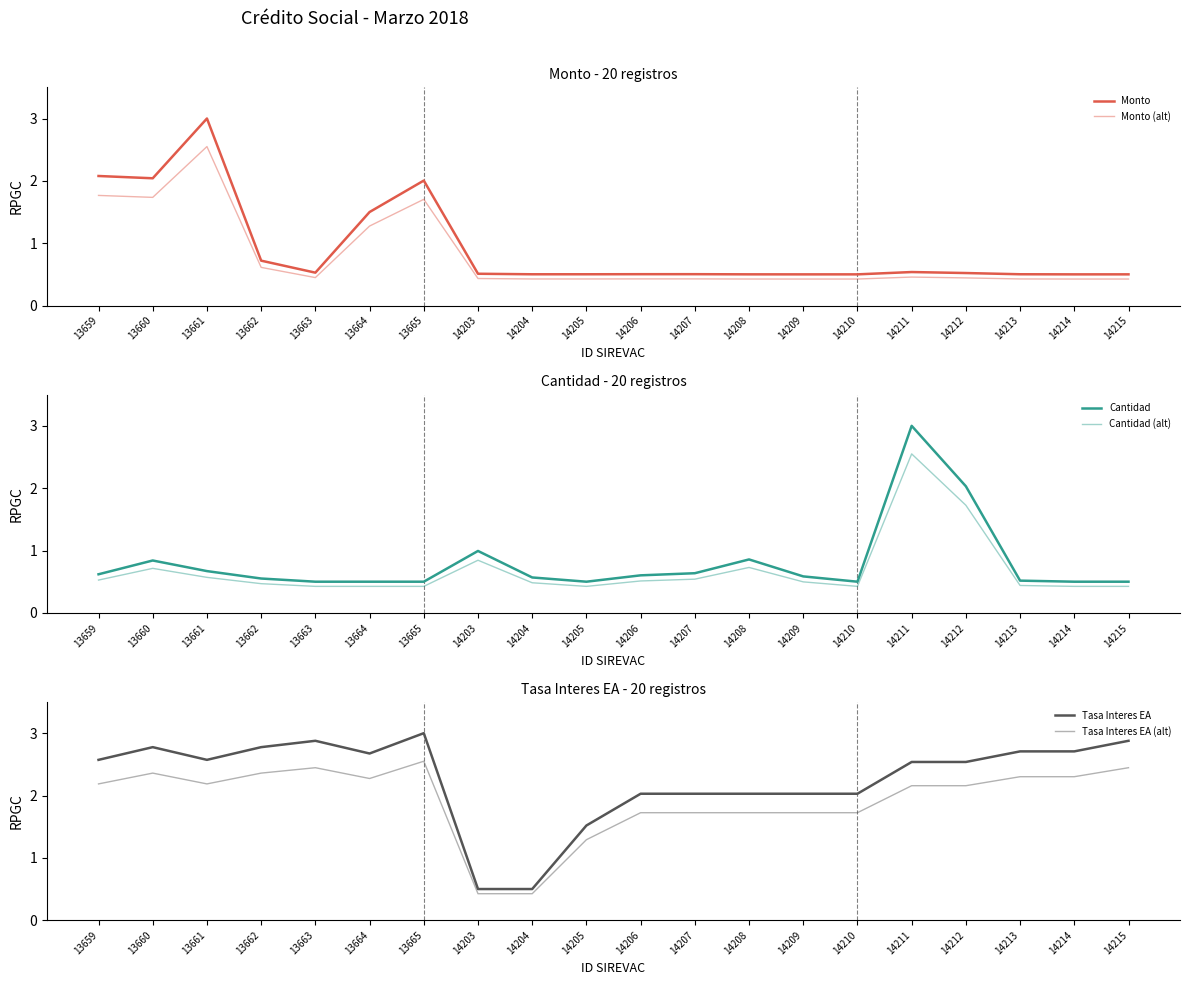

Which series has the largest range (max minus min)?

Monto